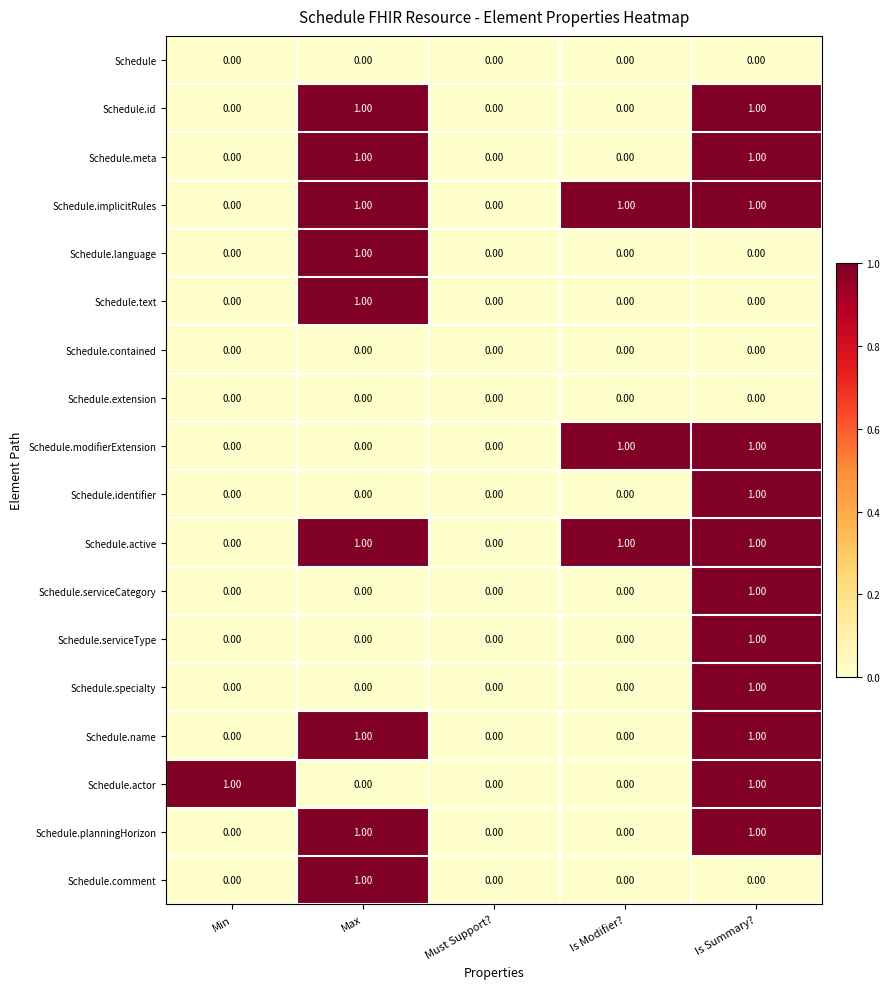

At which category is the sum across all series the highest?

Is Summary?